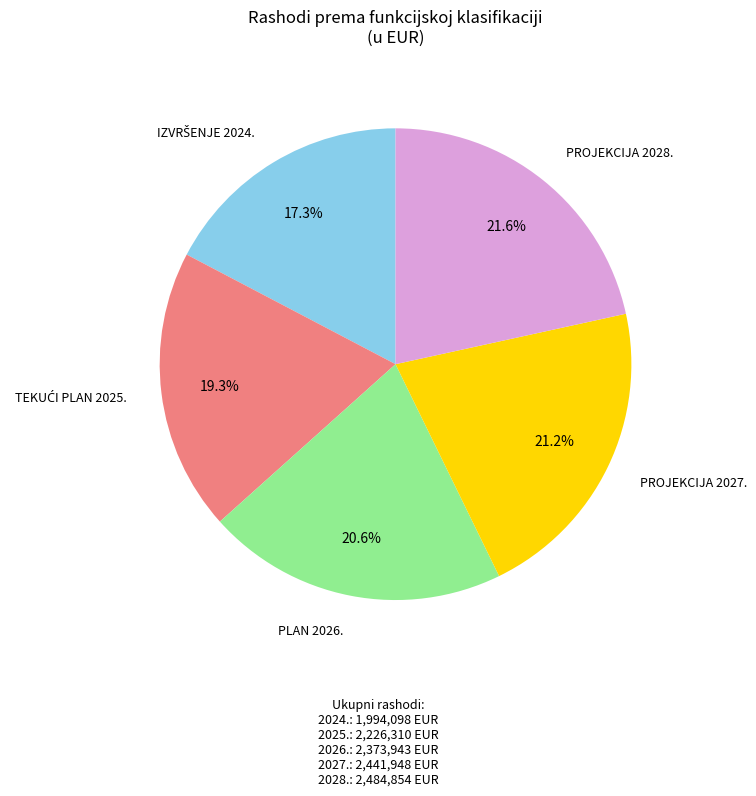

Does any single category account for the majority?

No